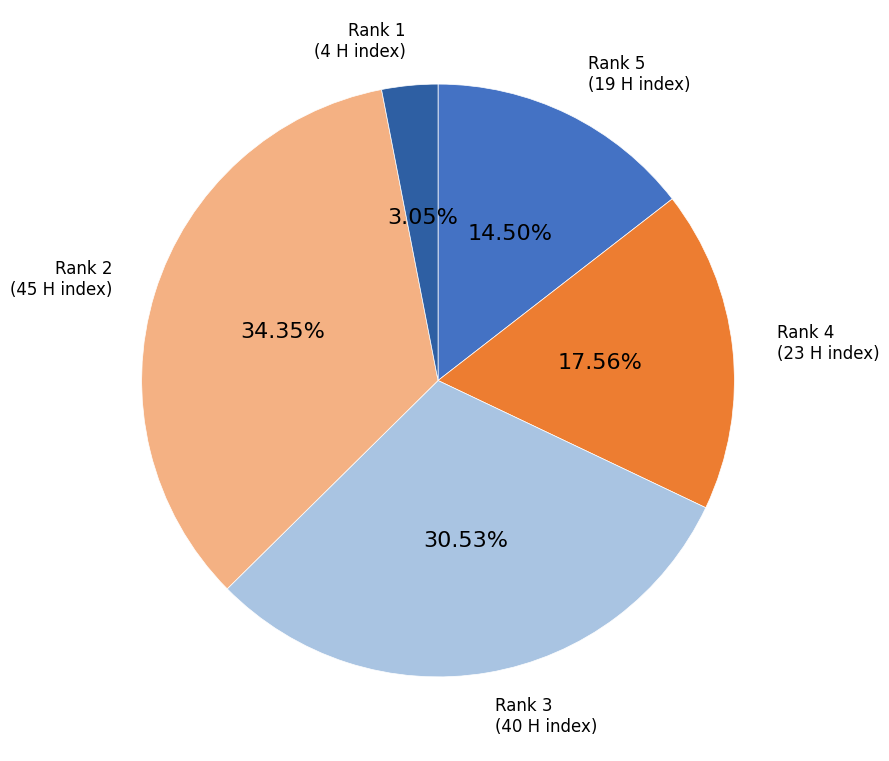

What percentage is the Rank 2 slice, to the nearest percent?

34%